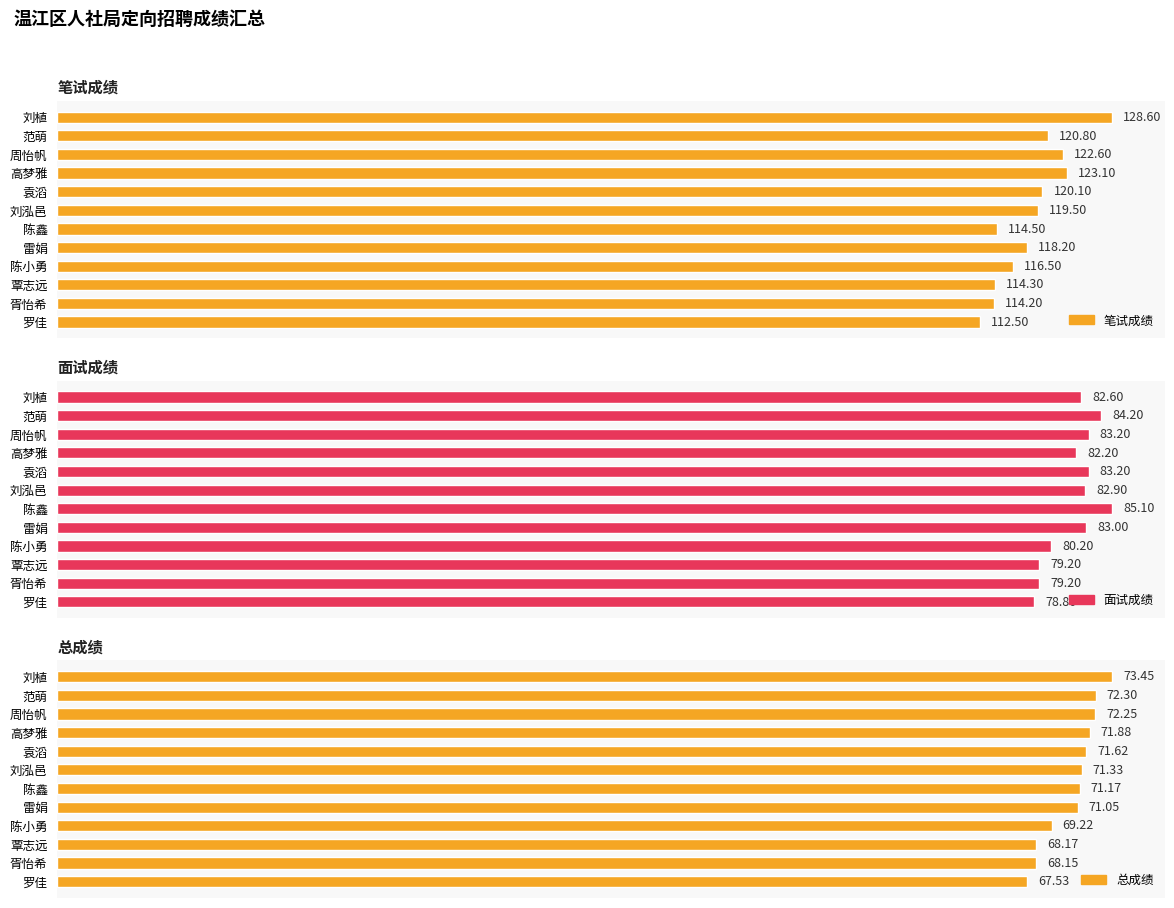

What is the difference between the highest and lowest values at 罗佳?

45.0